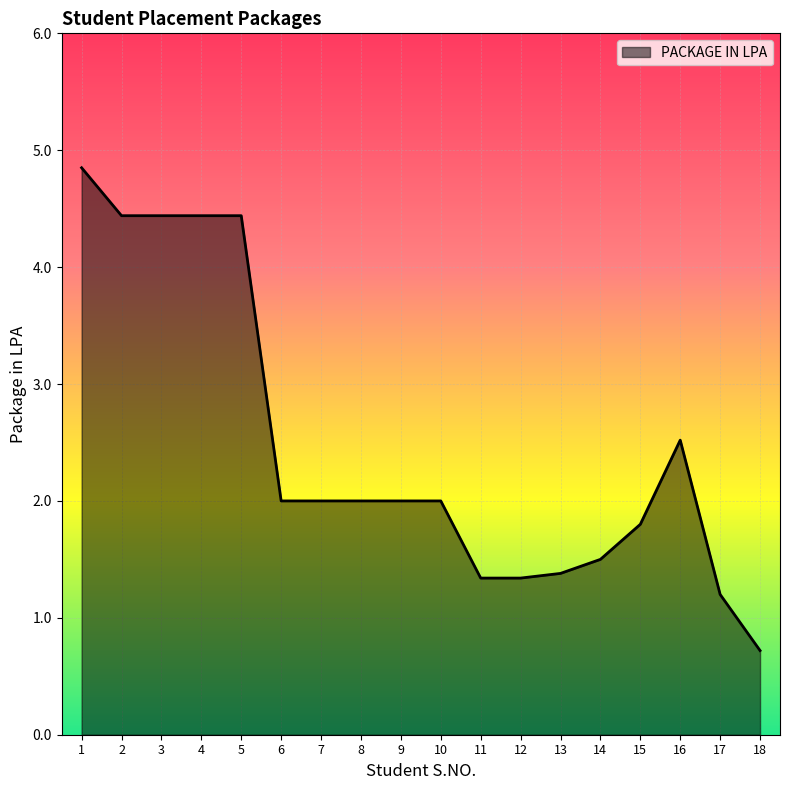

How many distinct data groups are displayed?

1